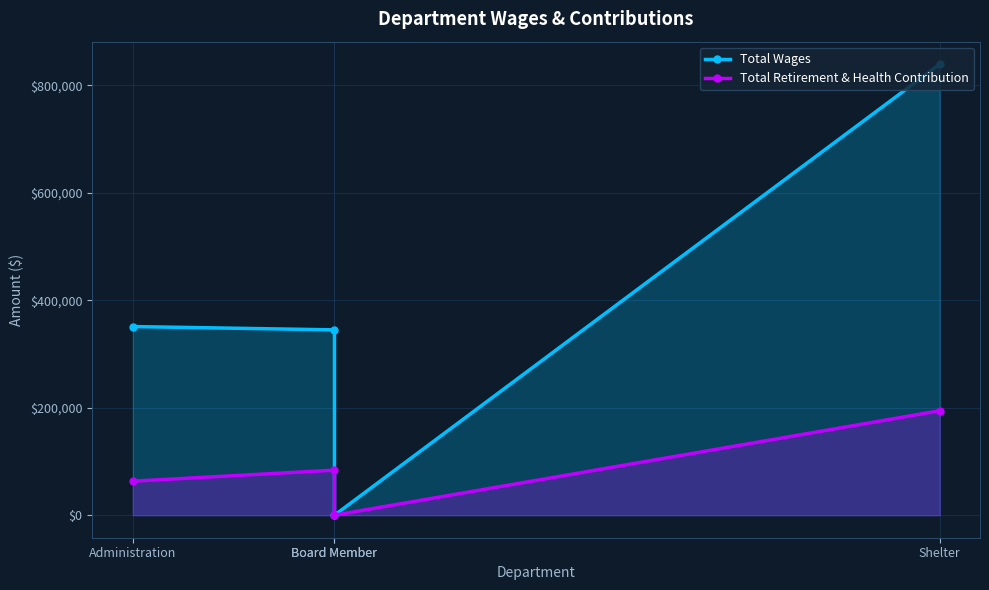

What is the maximum value shown in the chart?

839173